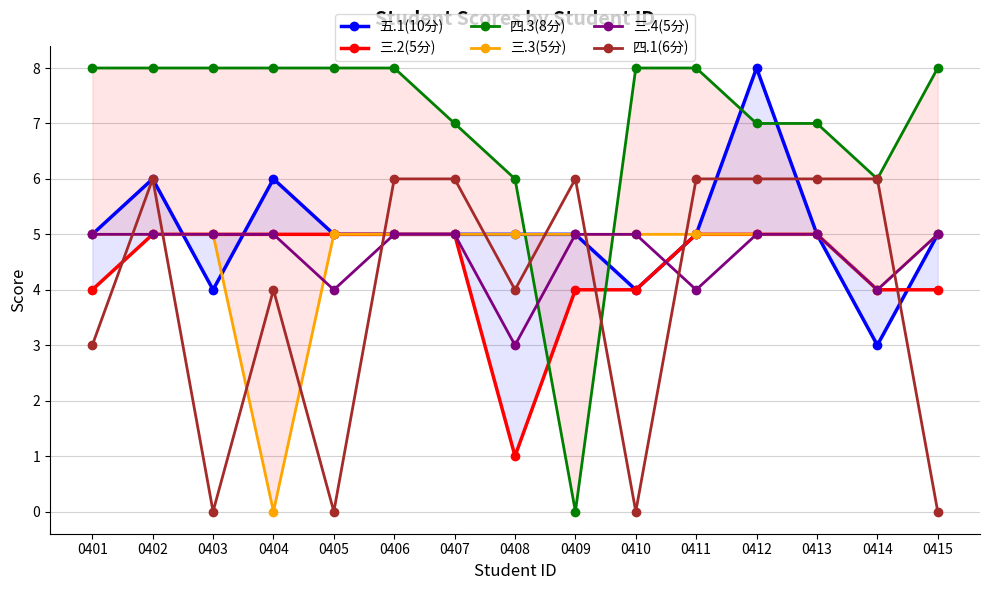

At which label is 四.3(8分) closest to 4?

0408